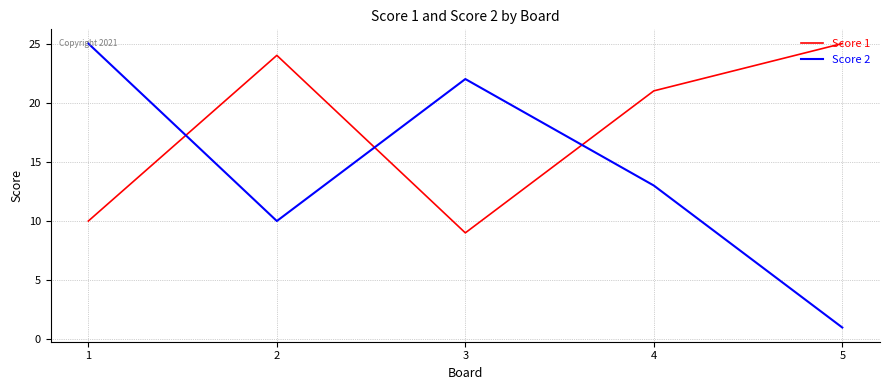

What is the approximate value of Score 1 at 5?

25